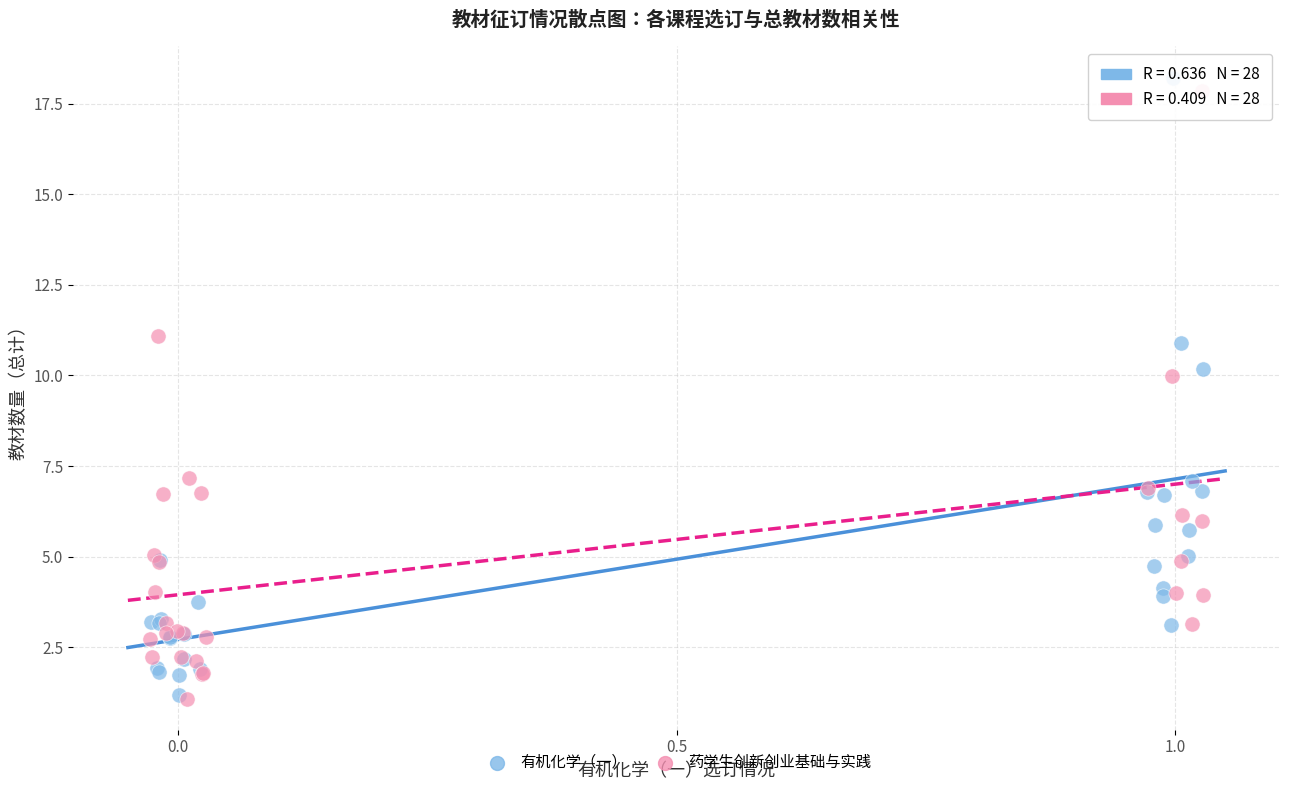

Which series has the widest spread of Y values?

有机化学（一）